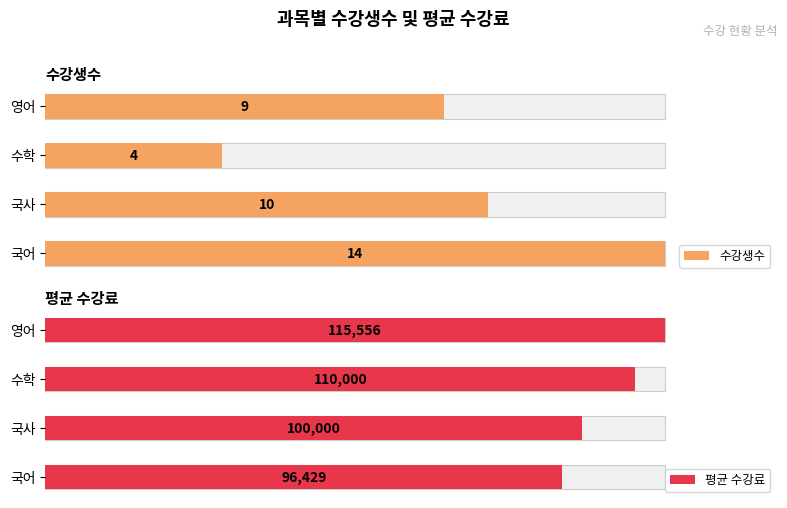

How many data points in 평균 수강료 are less than 110000?

2